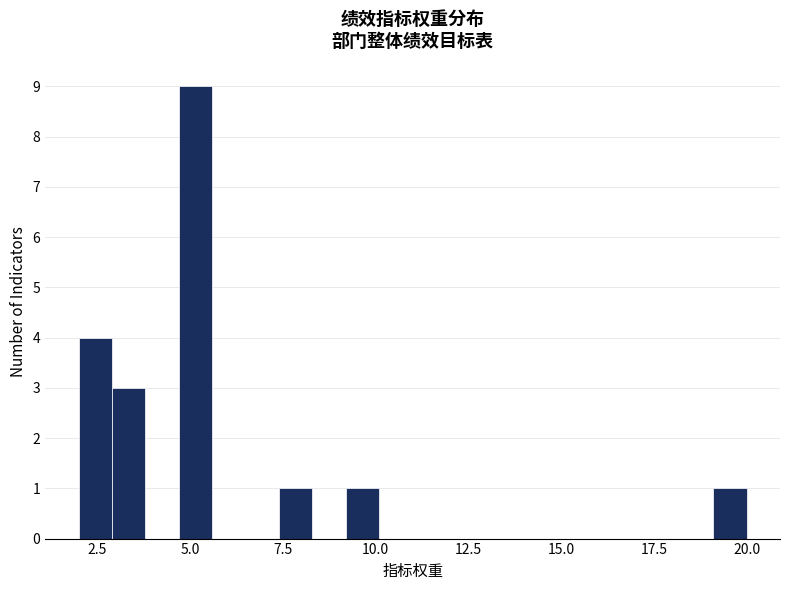

Read against the x-axis, roughly where is the centre of the tallest bar?

5.0